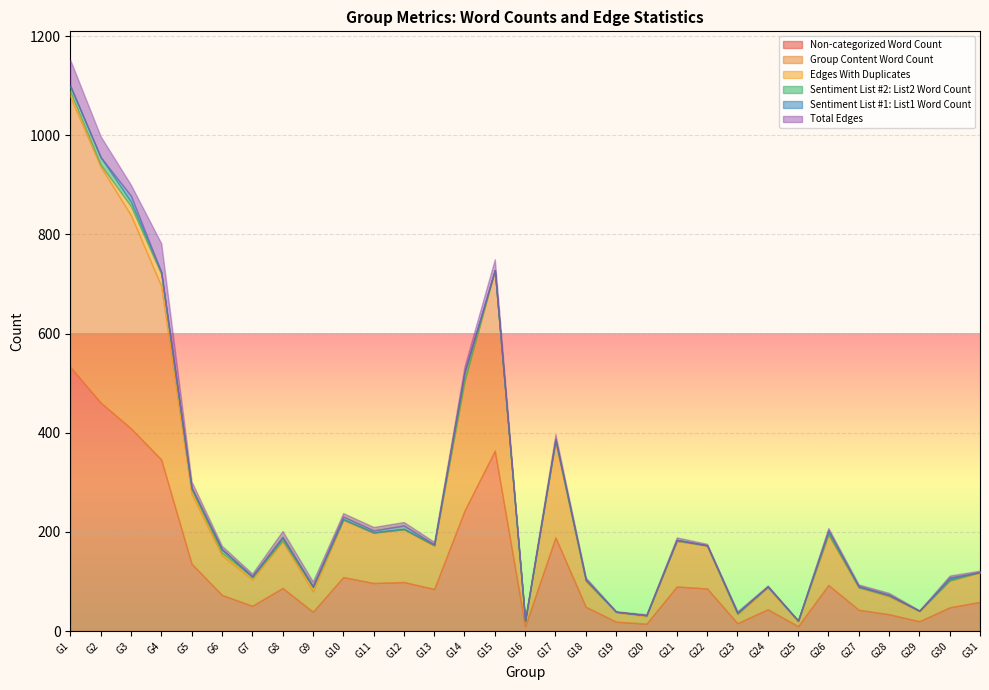

True or false: Sentiment List #1: List1 Word Count has more than 0 interior local peaks.

True